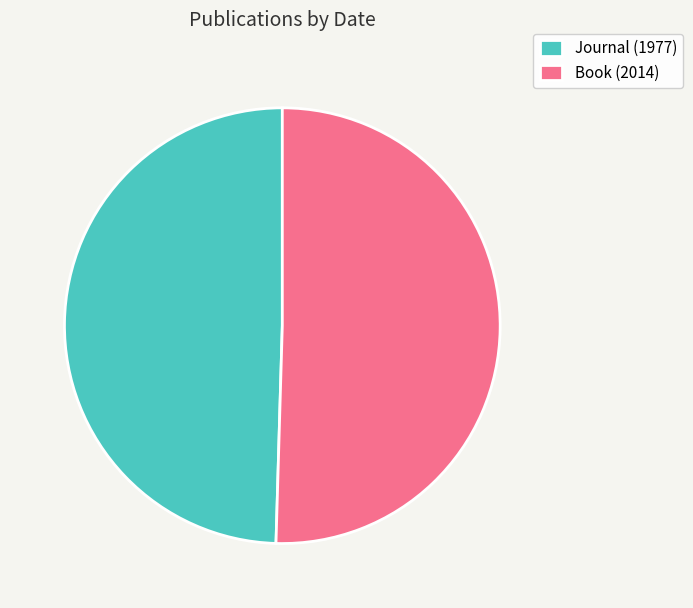

Which category accounts for the majority?

Book (2014)